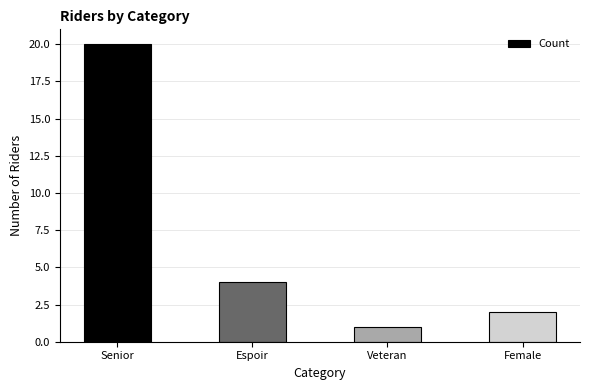

Reading right to left, transcribe all the data shown in this chart.

2	1	4	20